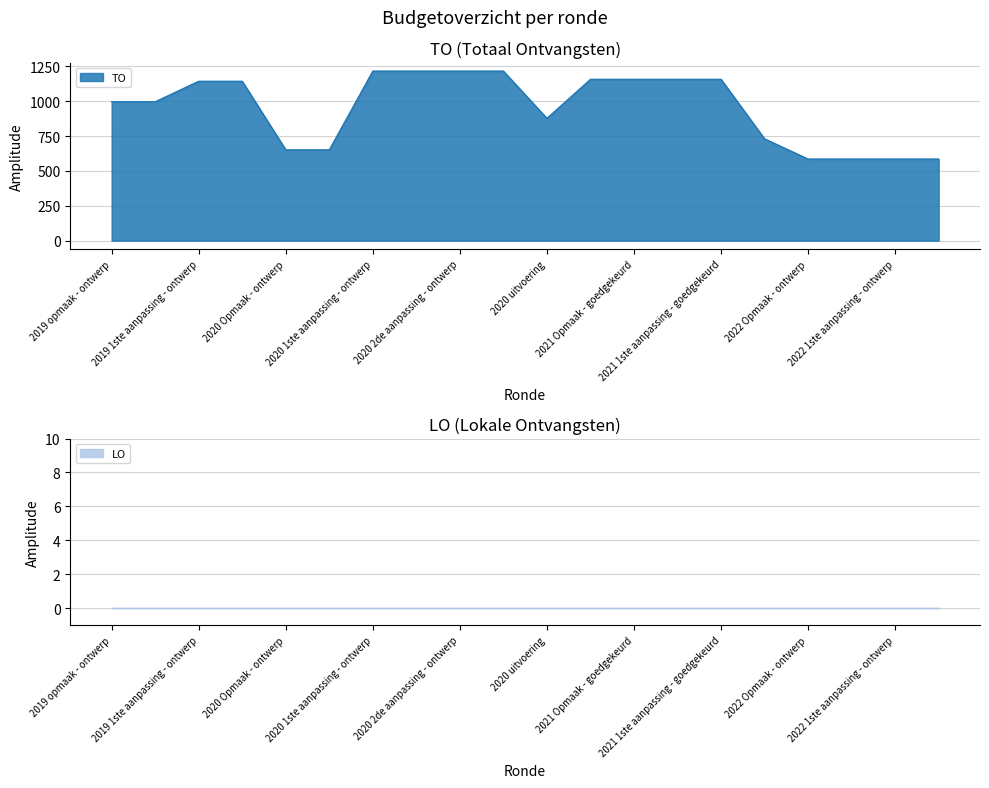

How many lines are shown in the chart?

1